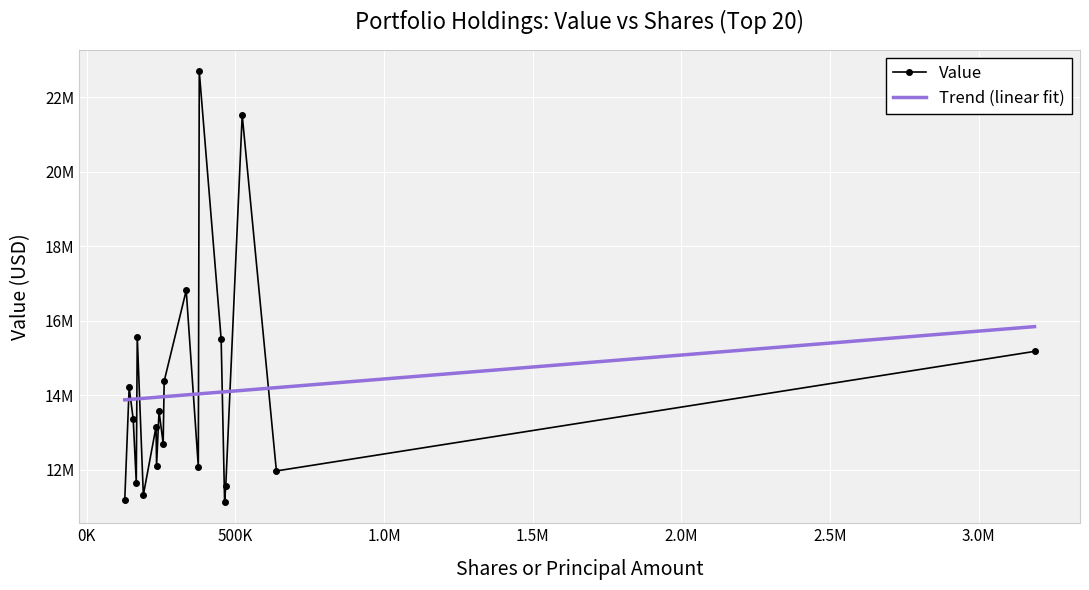

What are all the series names shown in the legend?

Value, Trend (linear fit)